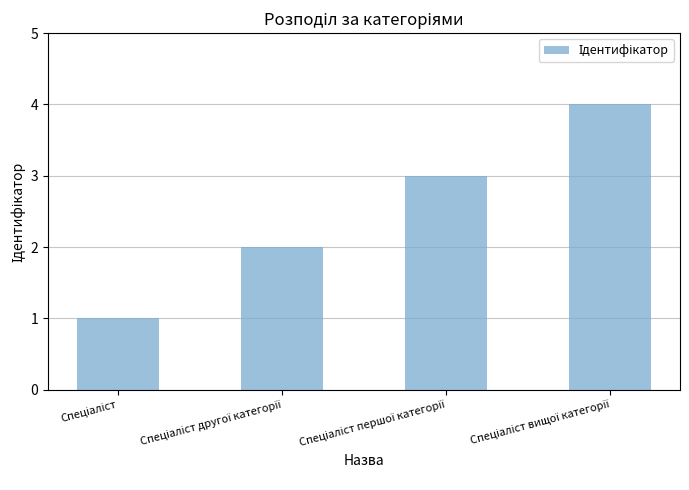

What is the difference between the maximum and minimum values?

3